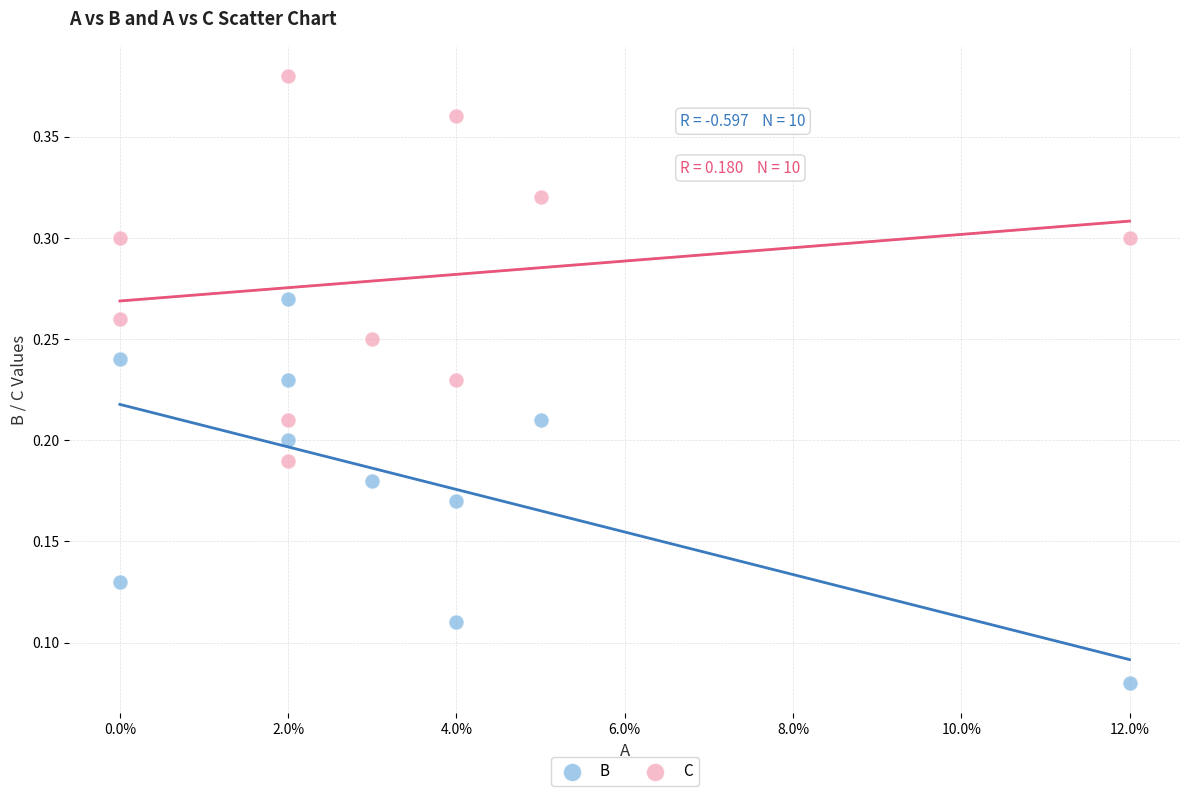

Which series contains the lowest Y value?

B